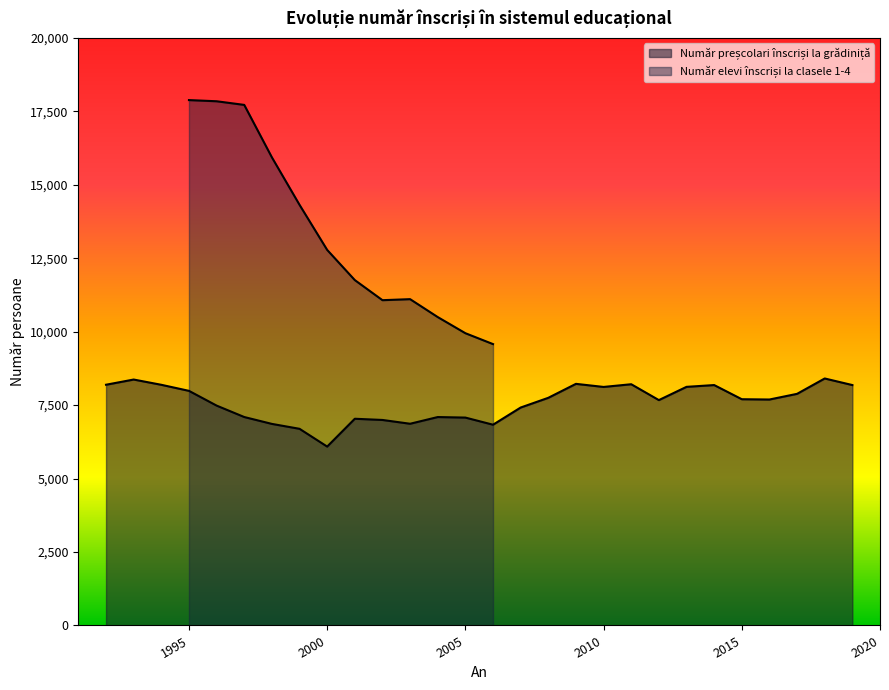

The value at 19 is 3522. True or false?

False